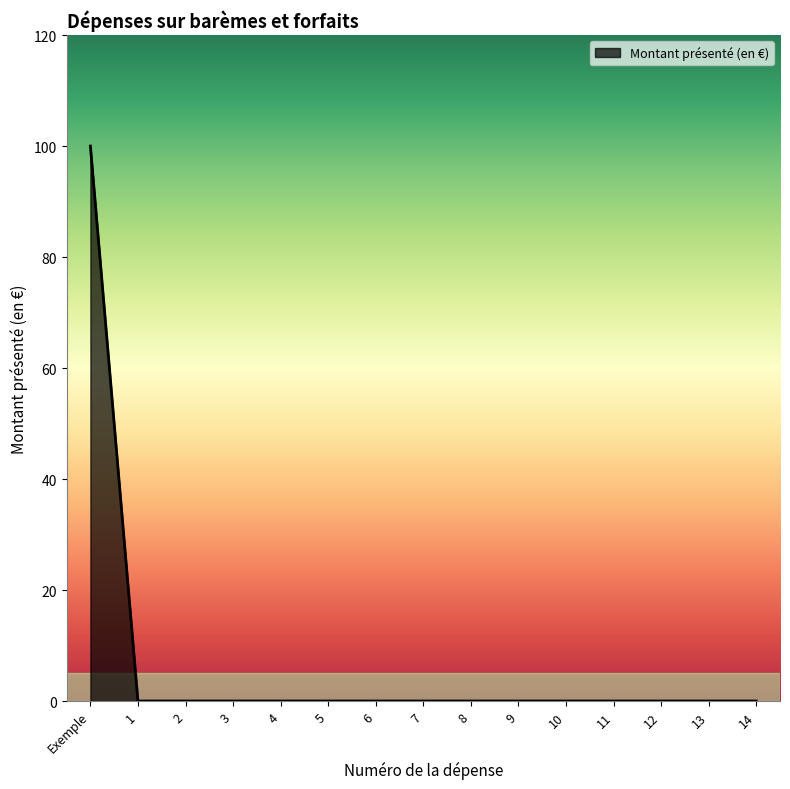

How many lines are shown in the chart?

1